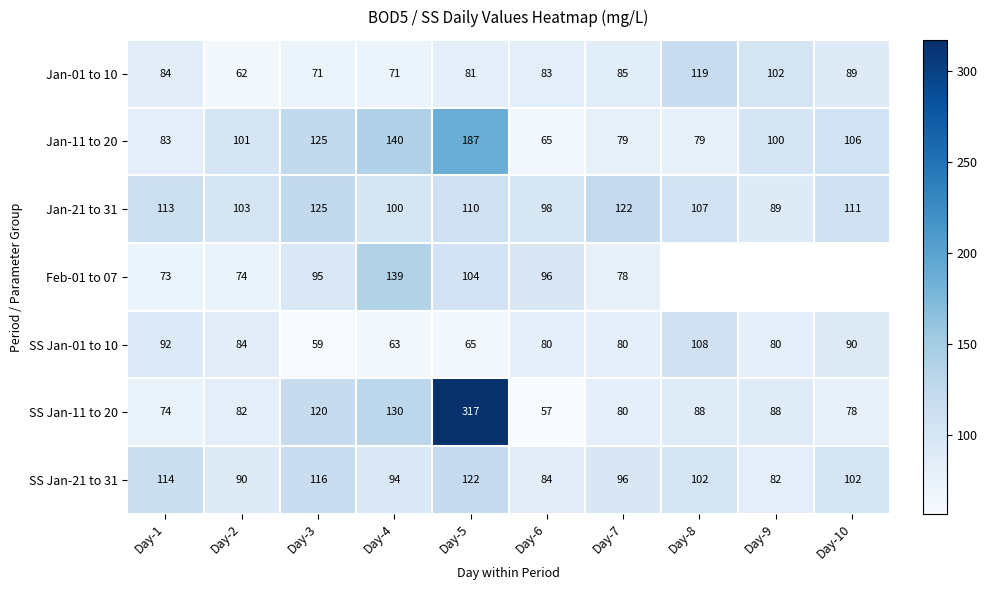

What is the total value across all series at Day-3?

711